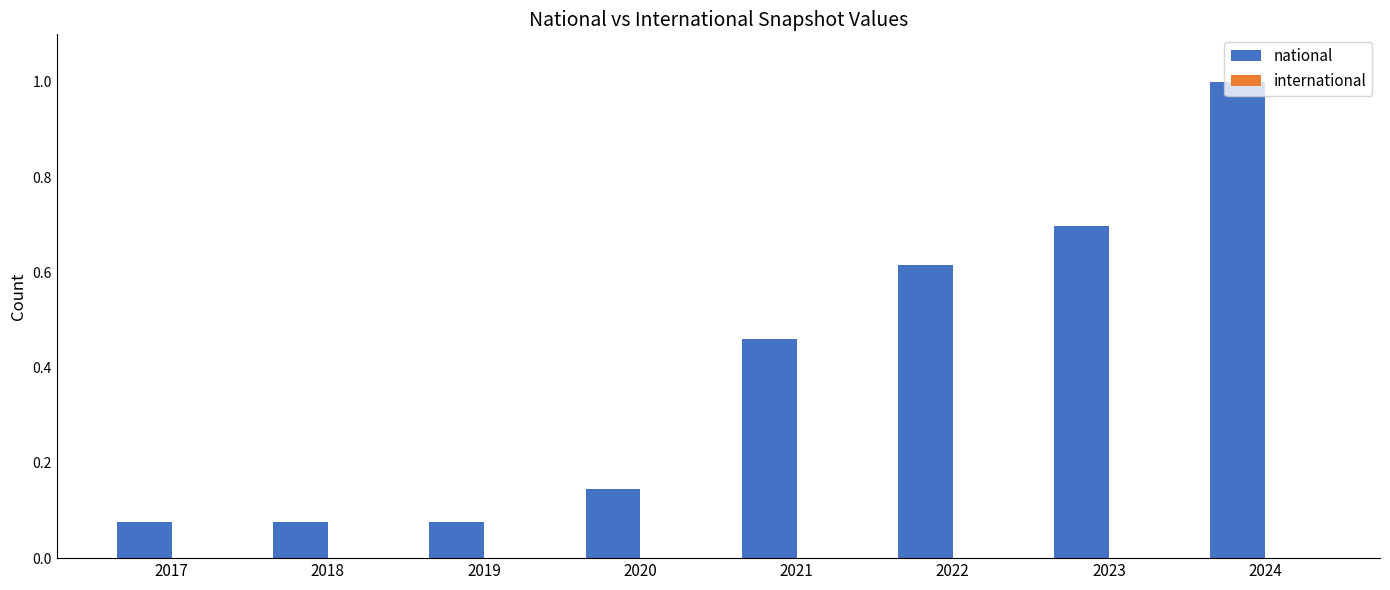

What is the difference between the values at 2017 and 2021?

0.4